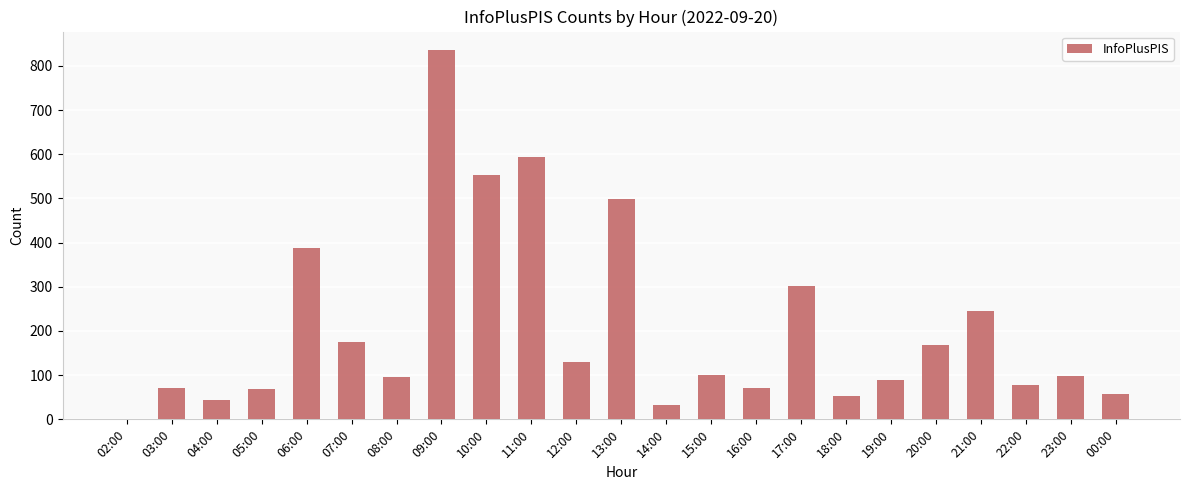

True or false: the data shows 103 at 16:00.

False